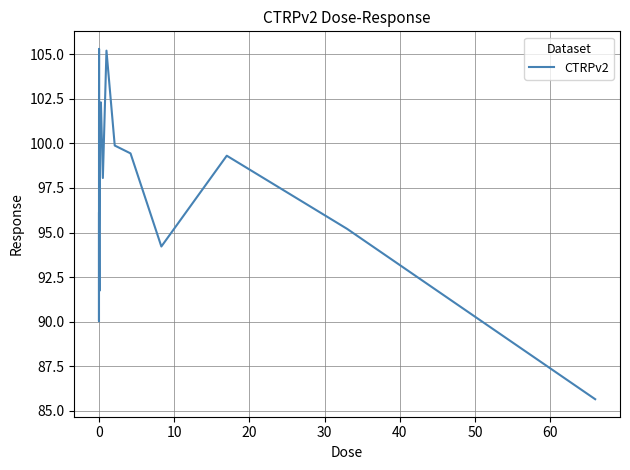

What is the difference between the maximum and minimum values?

19.6